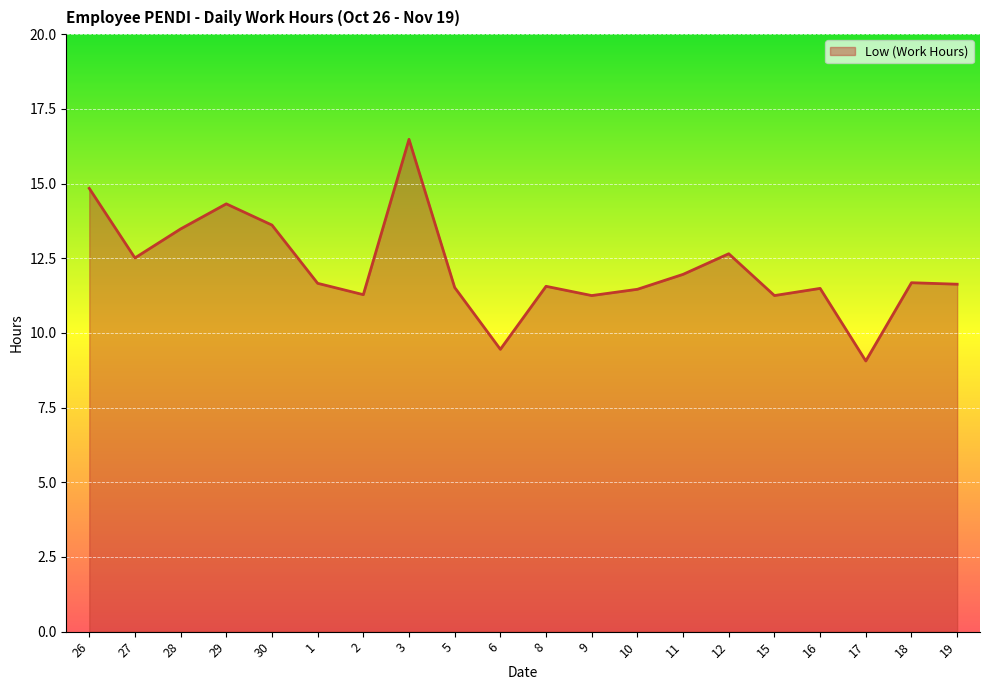

Reading left to right, extract all data points from this chart.

14.8	12.5	13.5	14.3	13.6	11.7	11.3	16.5	11.5	9.4	11.6	11.2	11.5	12.0	12.7	11.2	11.5	9.1	11.7	11.6